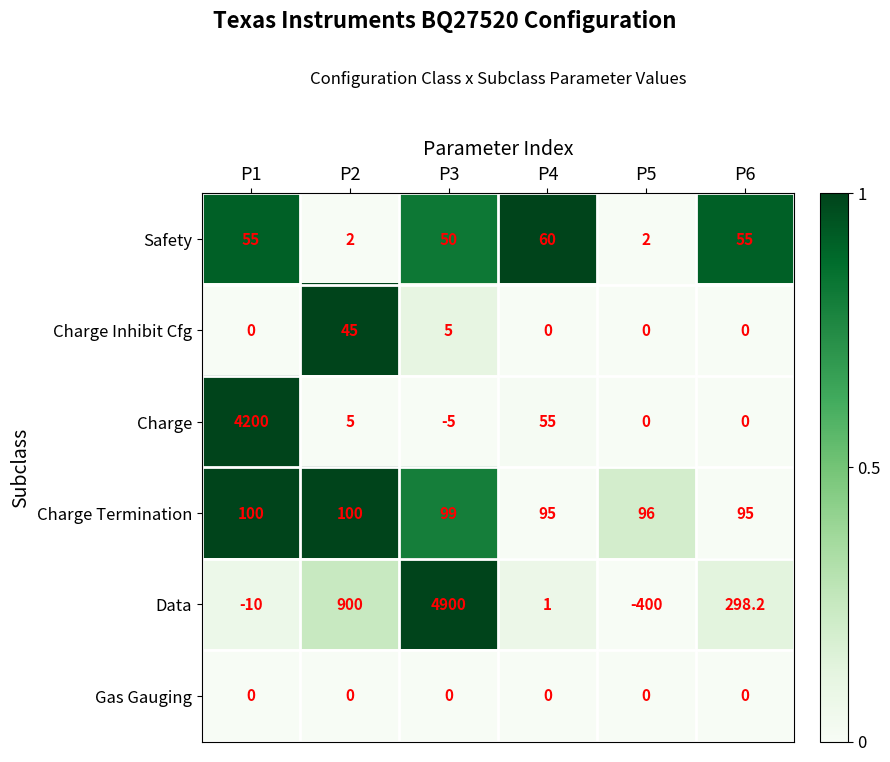

What is the total value across all series at P6?

448.2